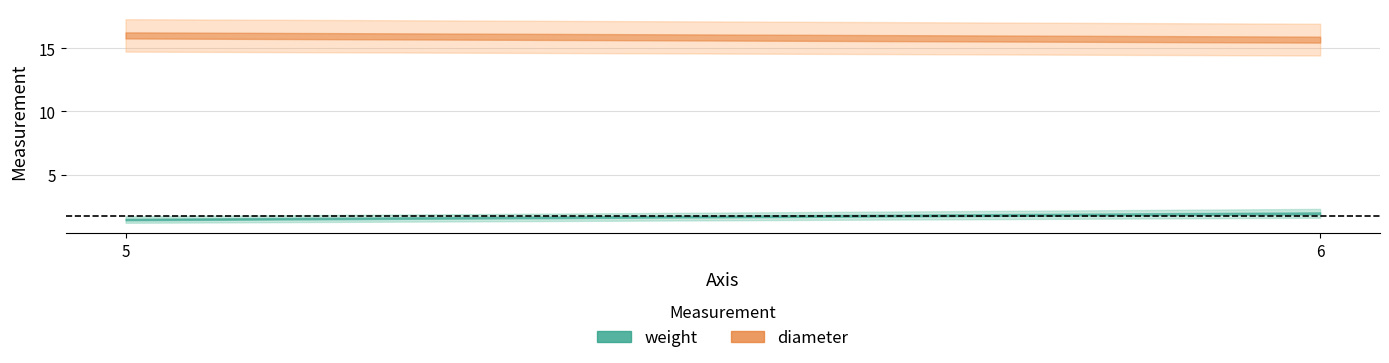

How many values in the diameter series are below 16?

2